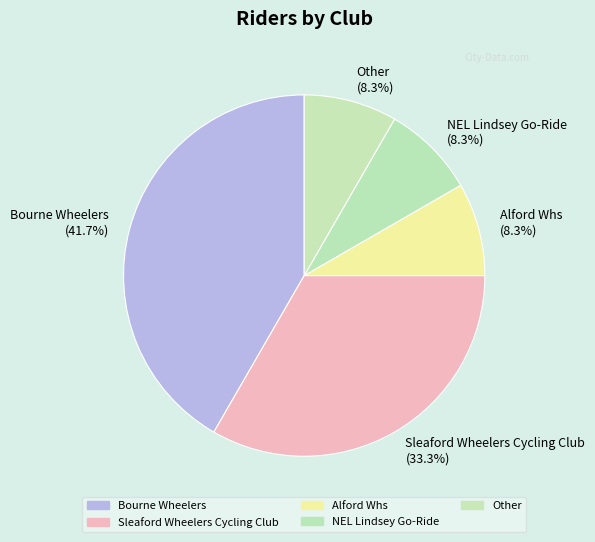

True or false: NEL Lindsey Go-Ride accounts for 8% of the total.

True